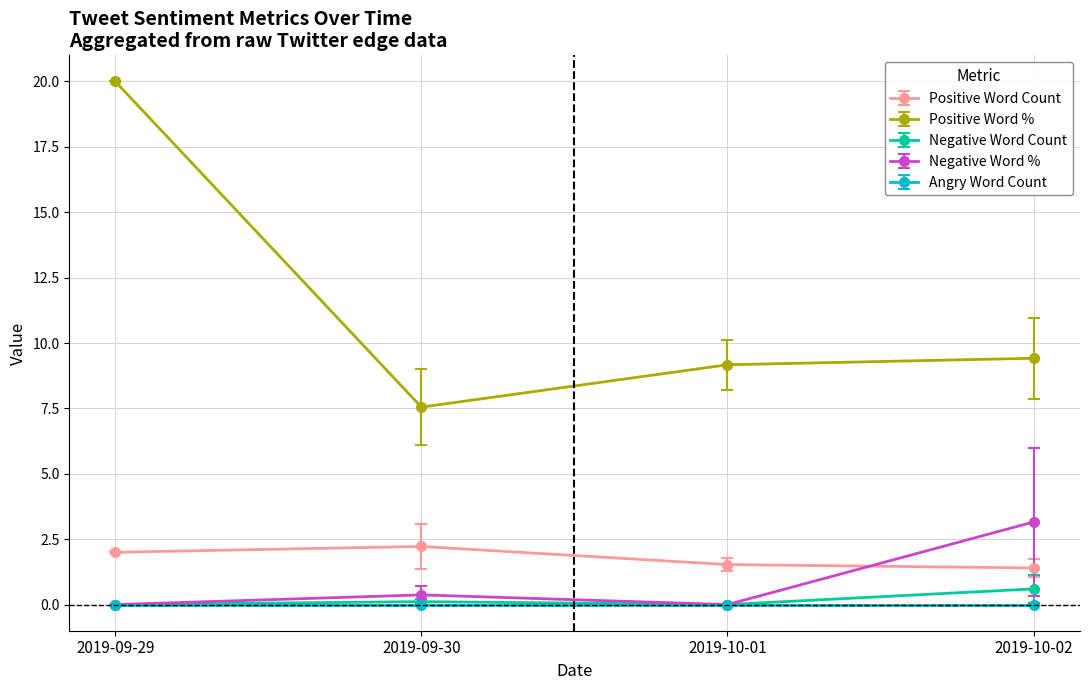

The Angry Word Count series shows 0.0 at 2019-10-02. True or false?

True